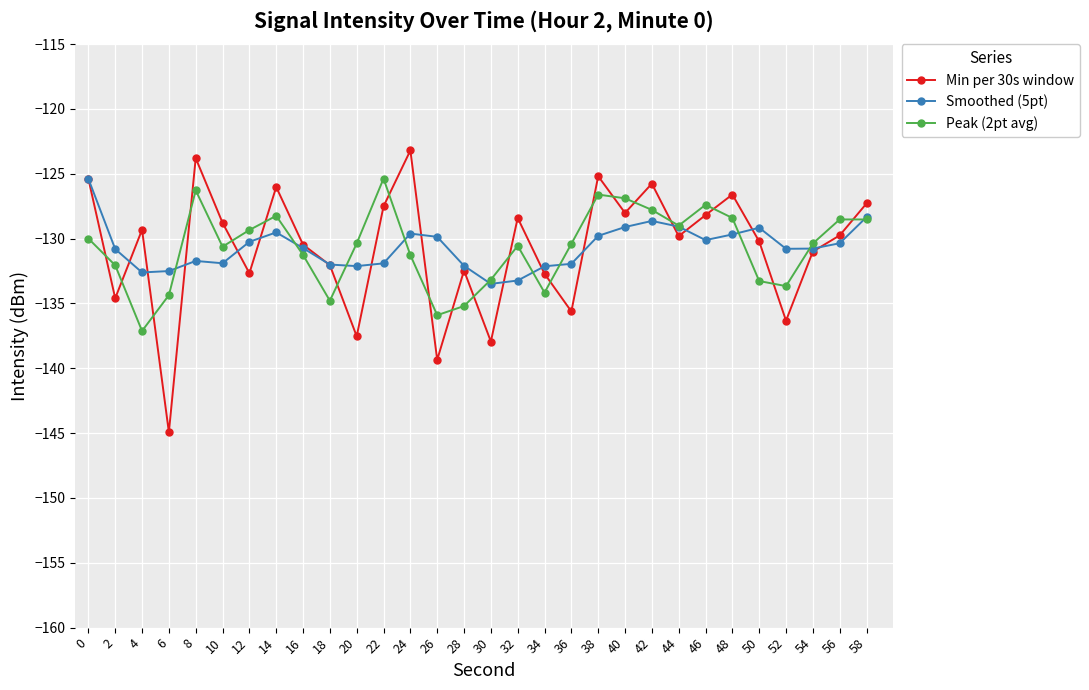

How many interior local valleys does the Peak (2pt avg) series have?

7